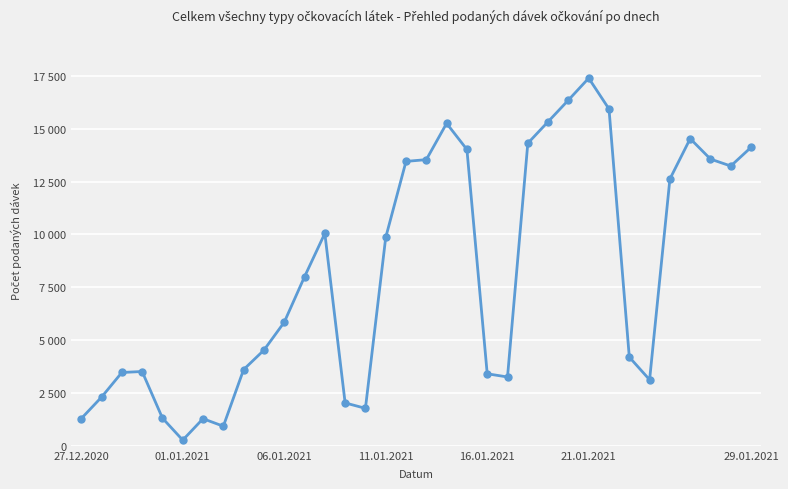

Where does the data first go above 7999?

12